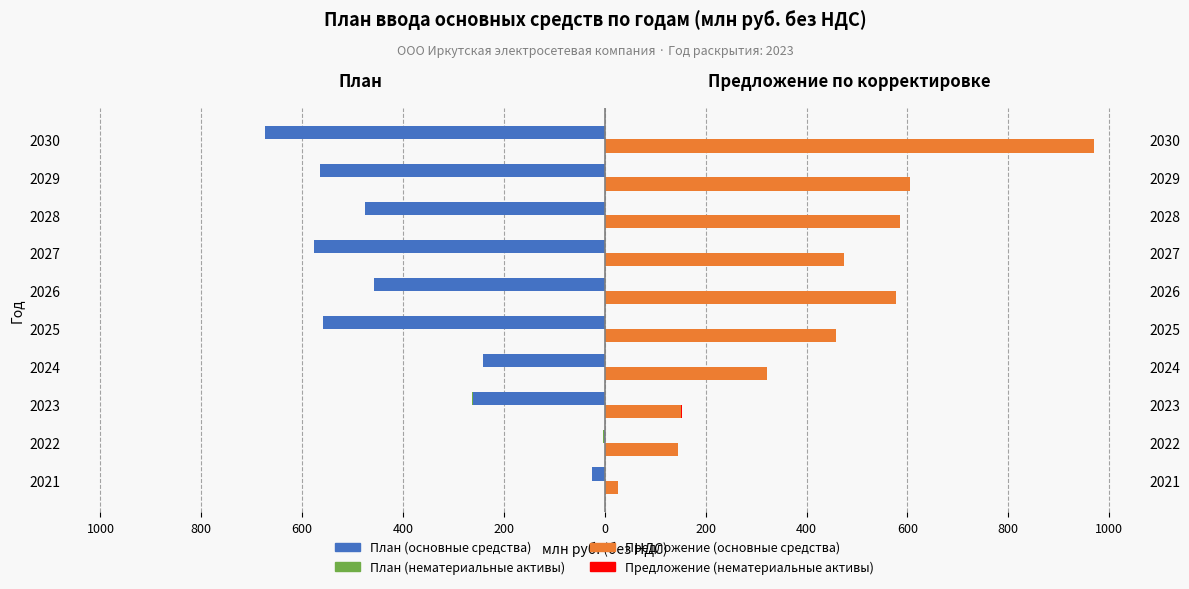

Are the bars horizontal?

Yes